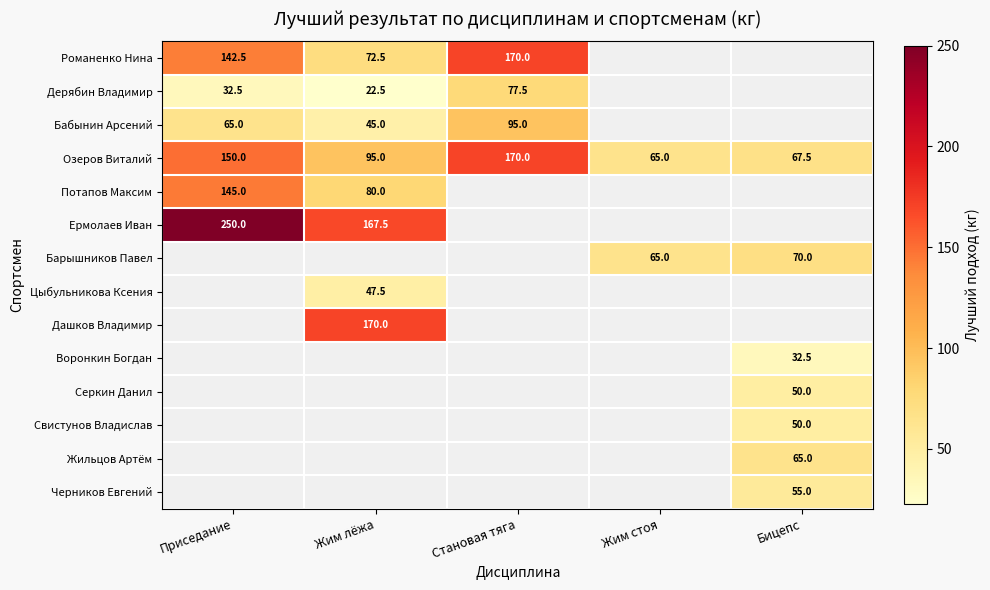

What is the difference between the Озеров Виталий values at Приседание and Жим стоя?

85.0